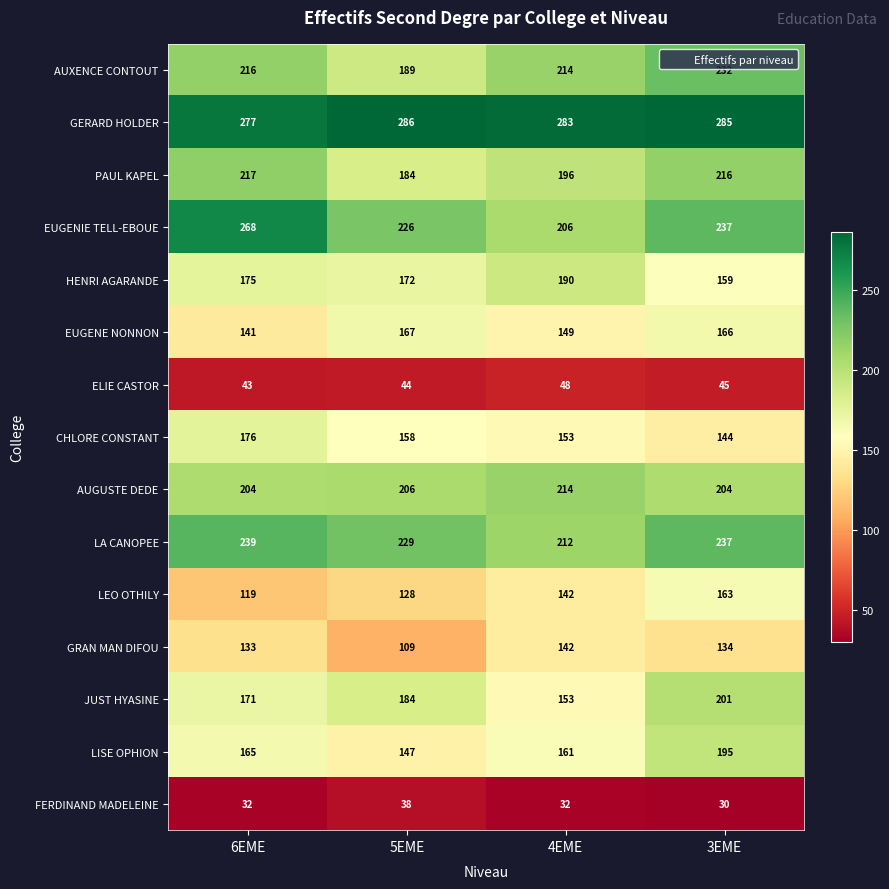

What is the highest value of the ELIE CASTOR series?

48